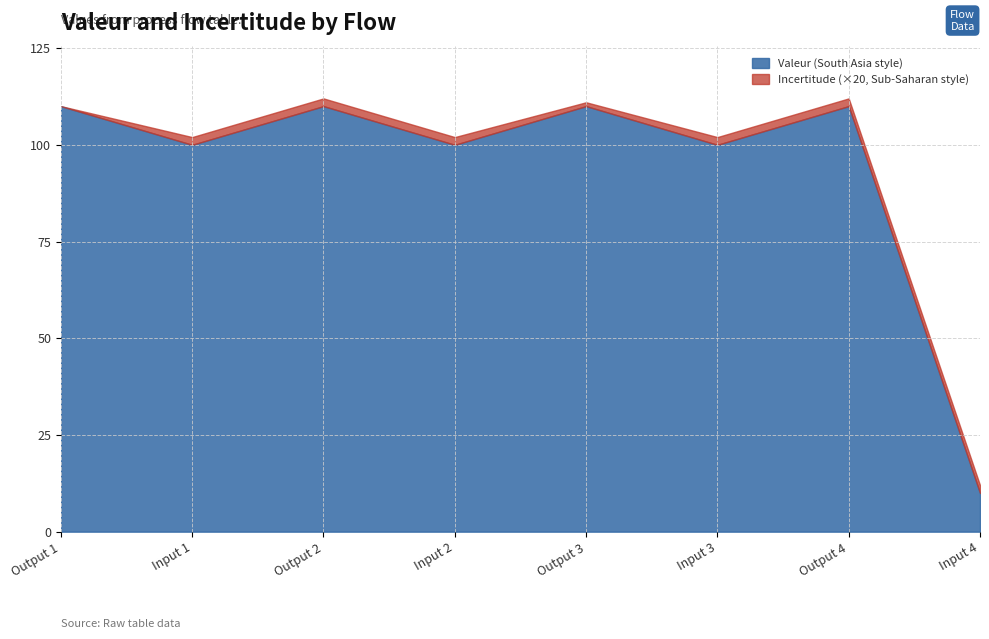

What is the label of the 1st point from the left?

Output 1